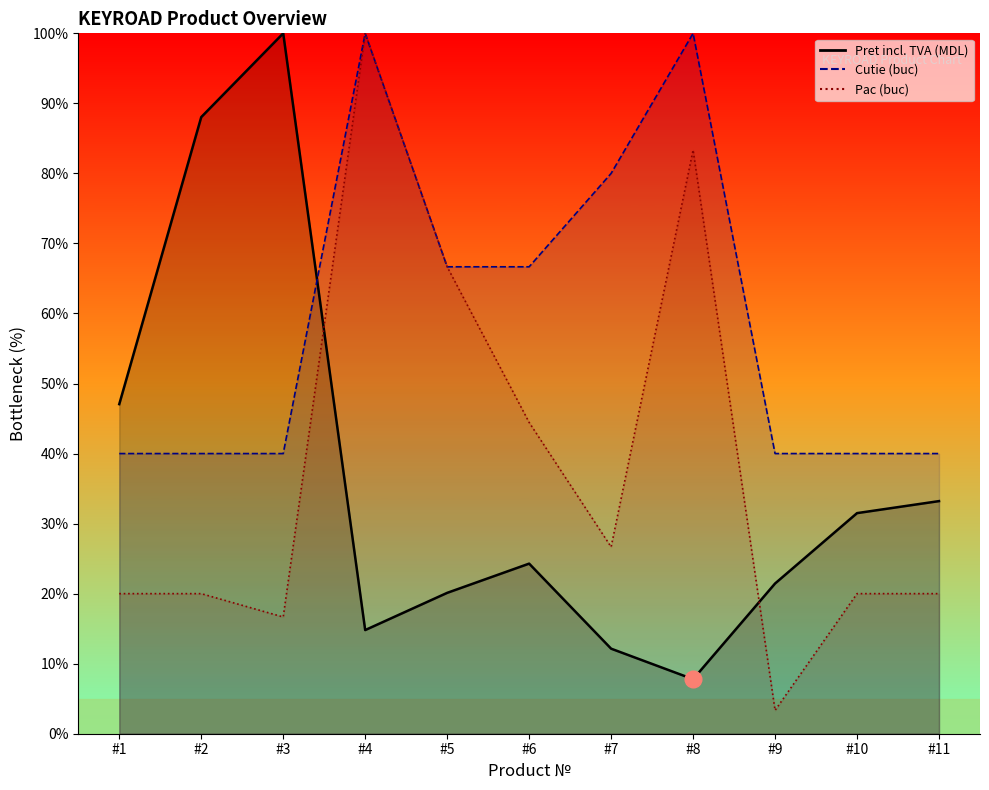

What is the approximate value of Pac (buc) at #8?

83.3